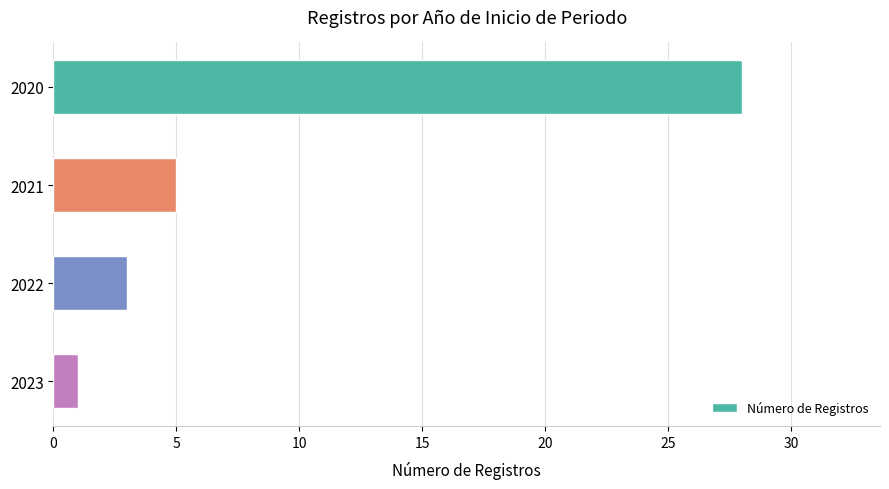

How many bars are there in total?

4